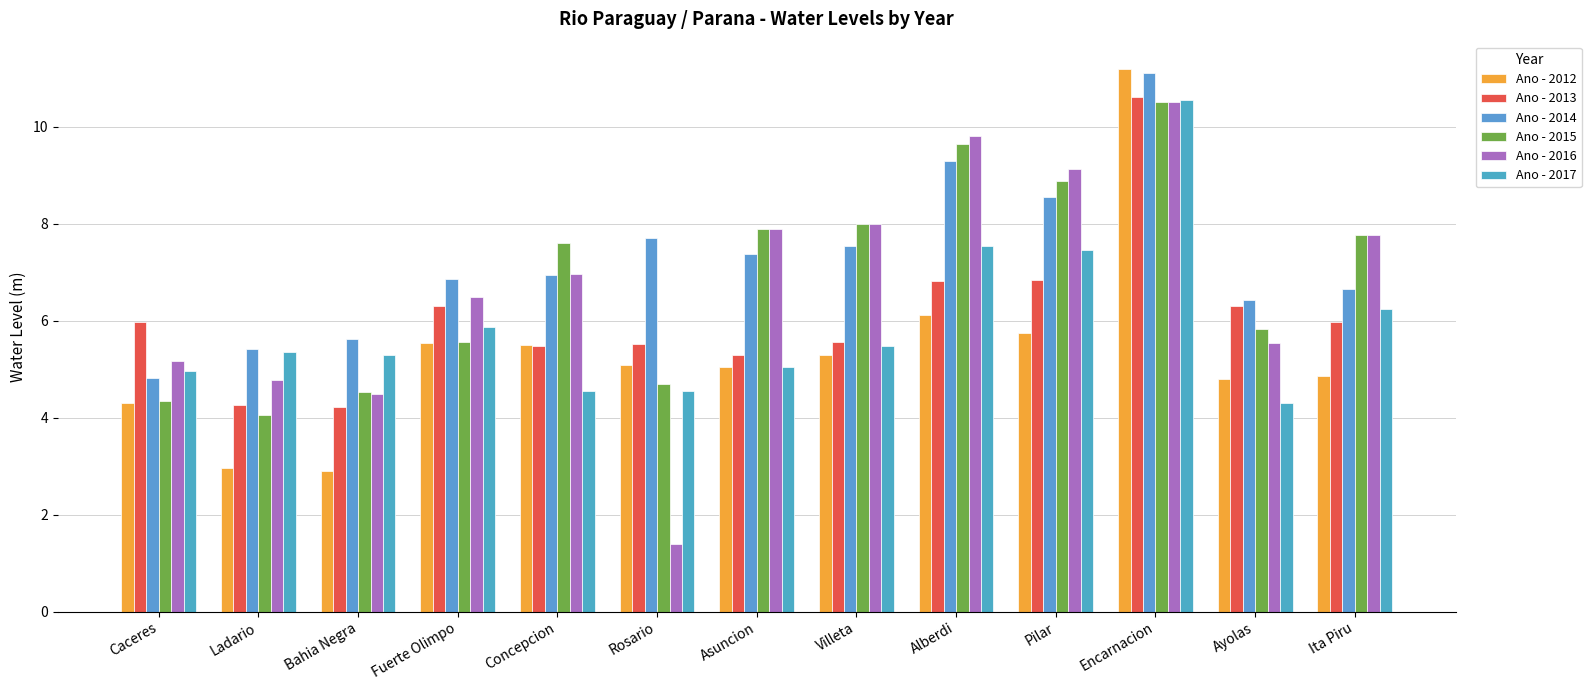

How many data points in Ano - 2013 are above 5?

11